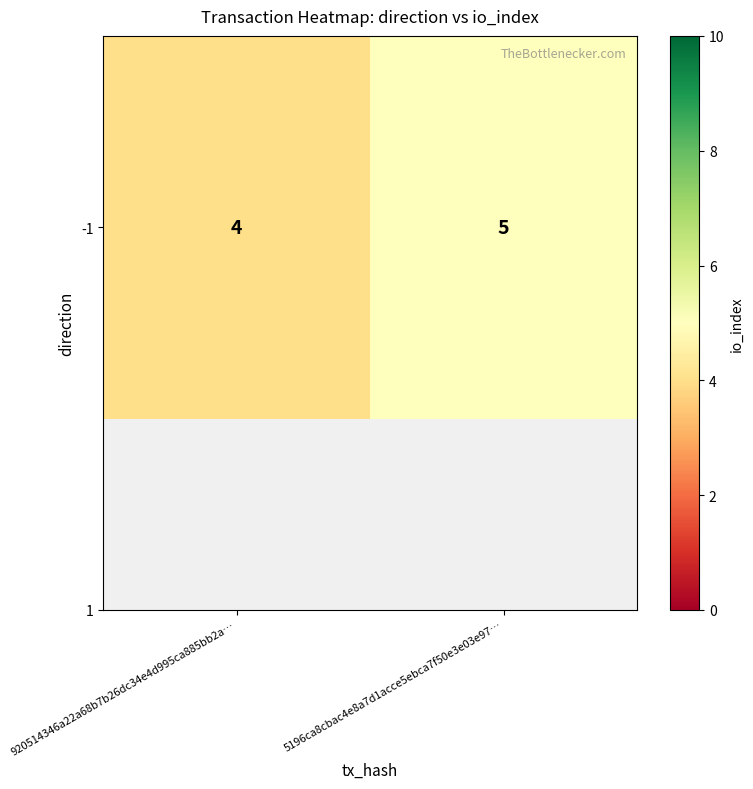

What is the difference between the maximum and minimum values?

1